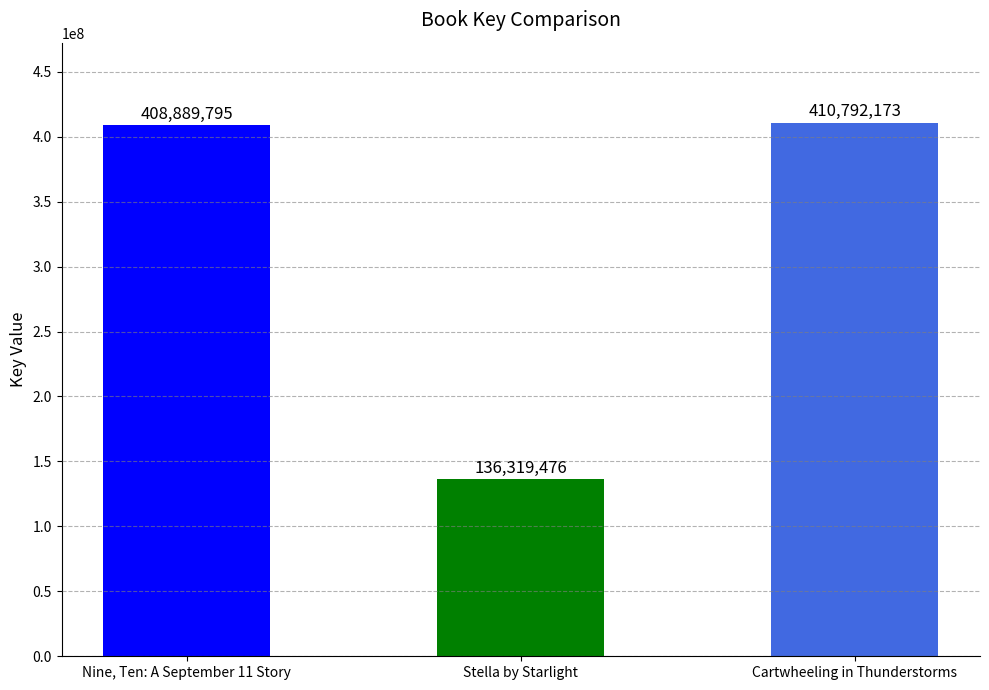

Approximately how many times larger is the value at Cartwheeling in Thunderstorms compared to Nine, Ten: A September 11 Story?

1.0